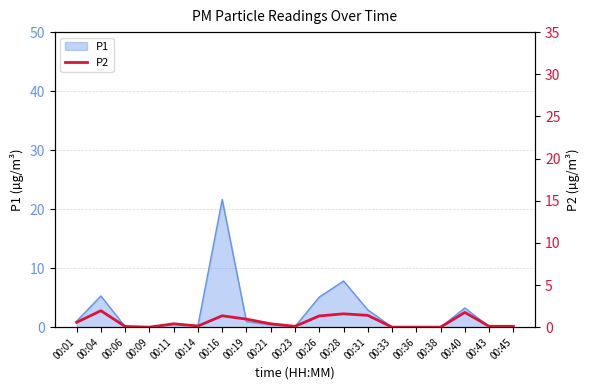

Is it true that P1 equals 7.1 at 00:26?

False